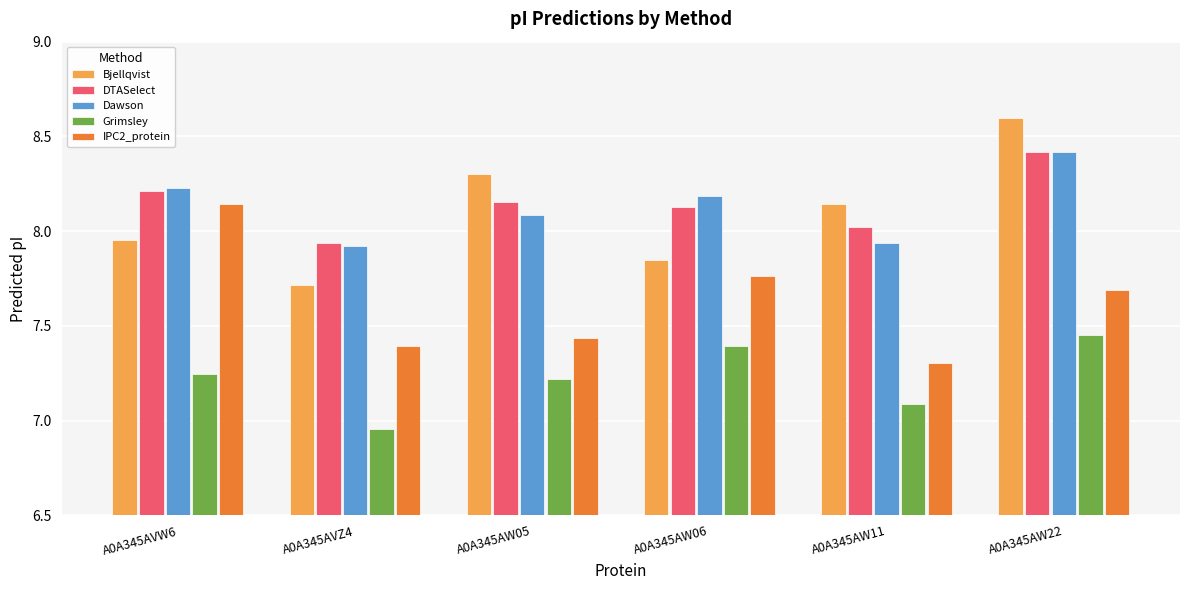

What is the label of the 2nd bar from the right?

A0A345AW11